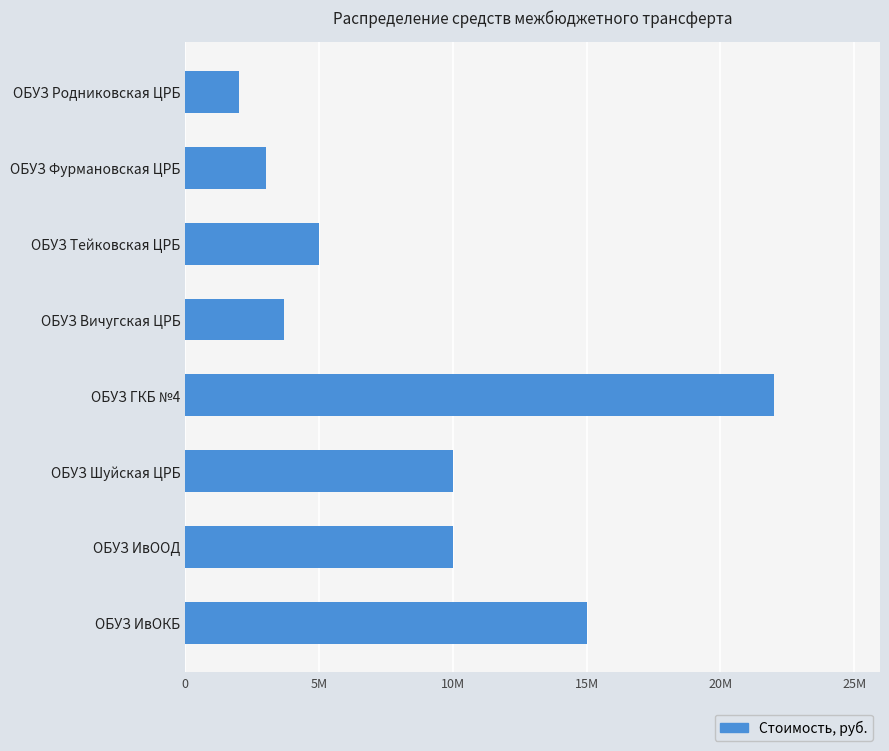

What is the maximum value shown in the chart?

22000000.0